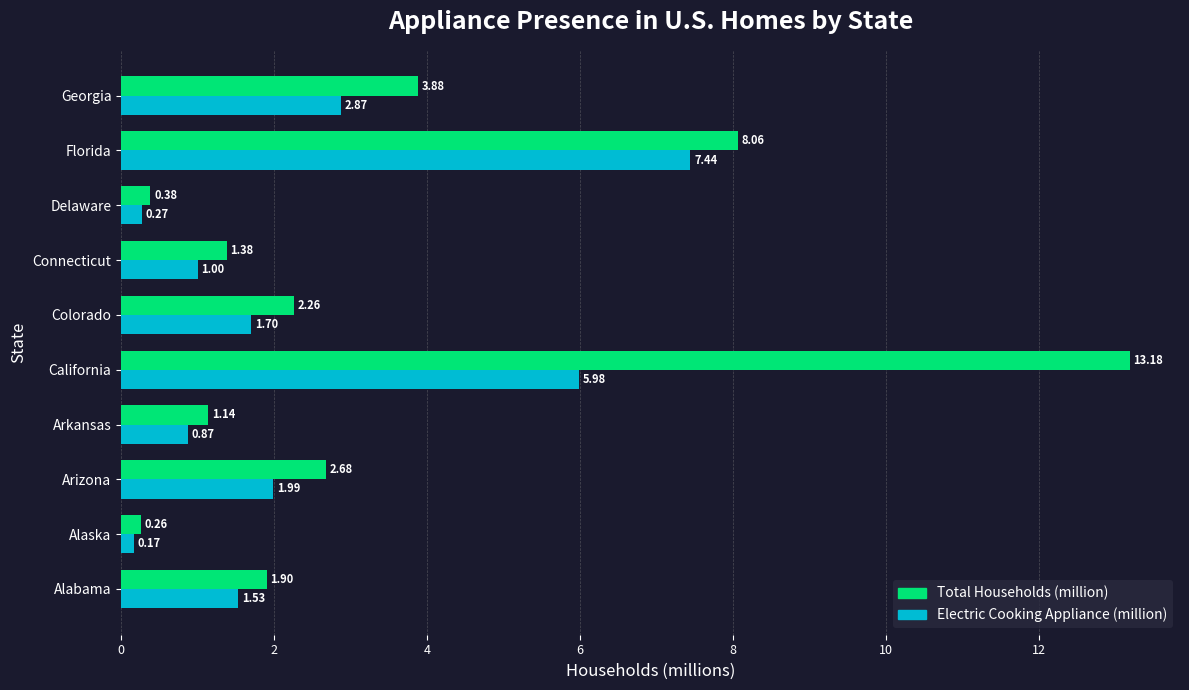

Which series has the widest spread of values?

Total Households (million)